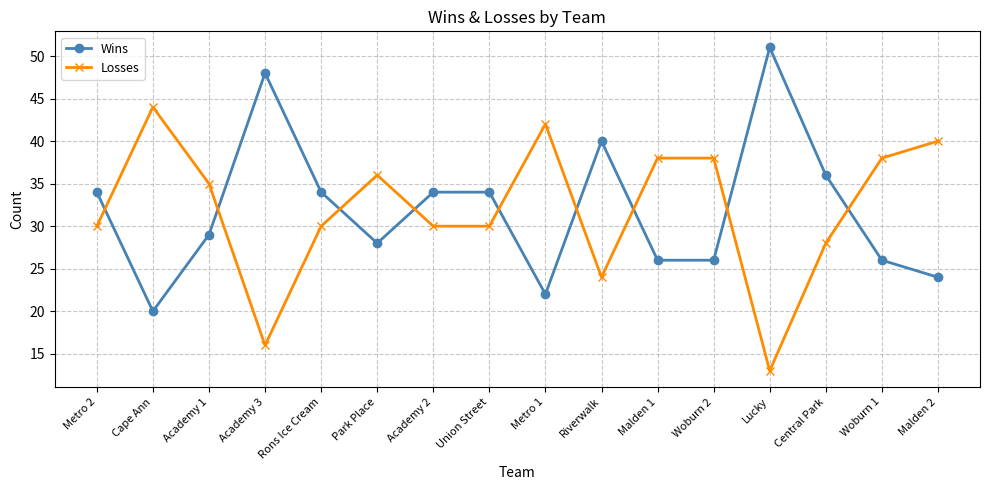

What is the difference between the maximum and minimum values in the Losses series?

31